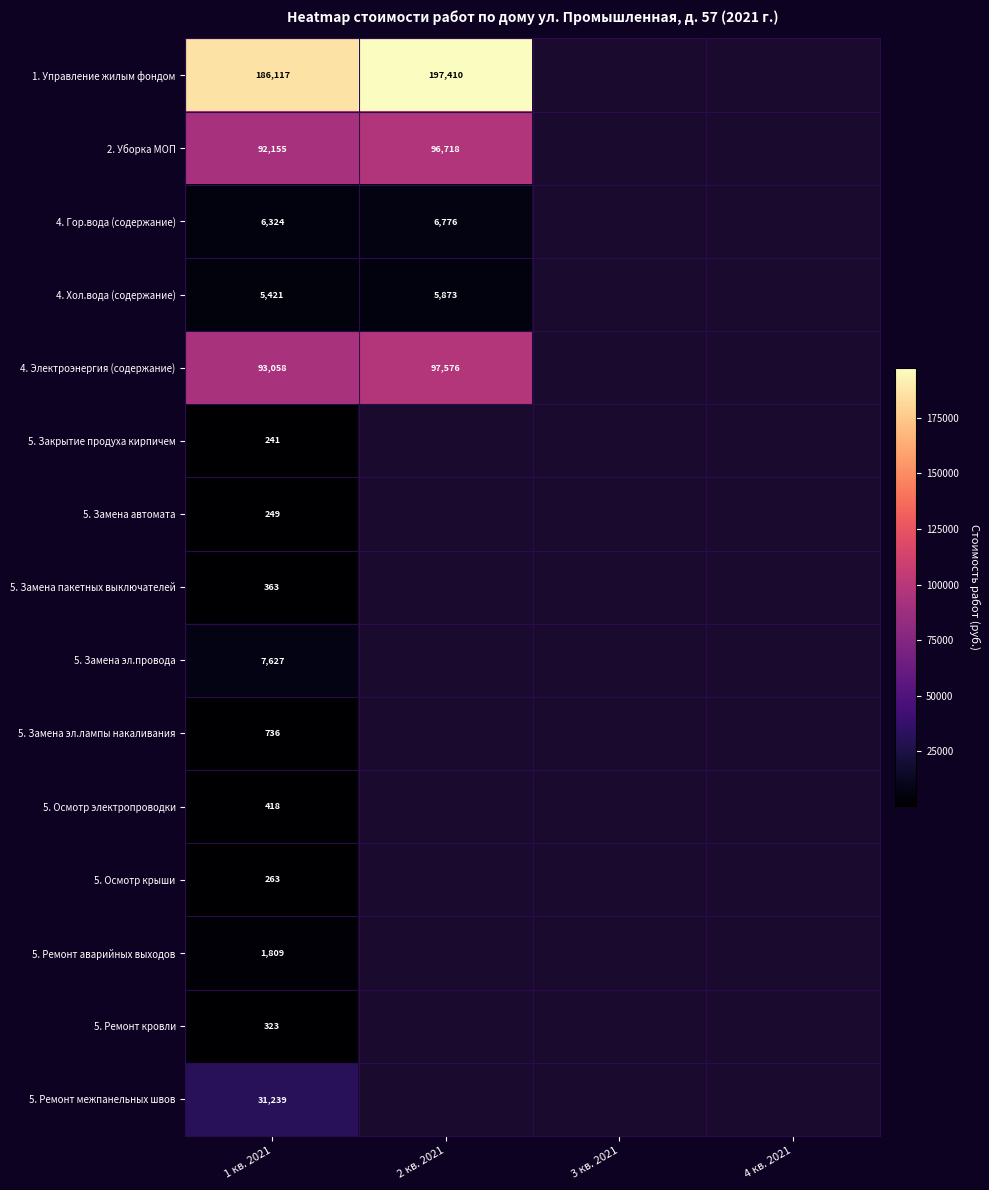

At which label does 5. Замена эл.провода reach its minimum?

1 кв. 2021